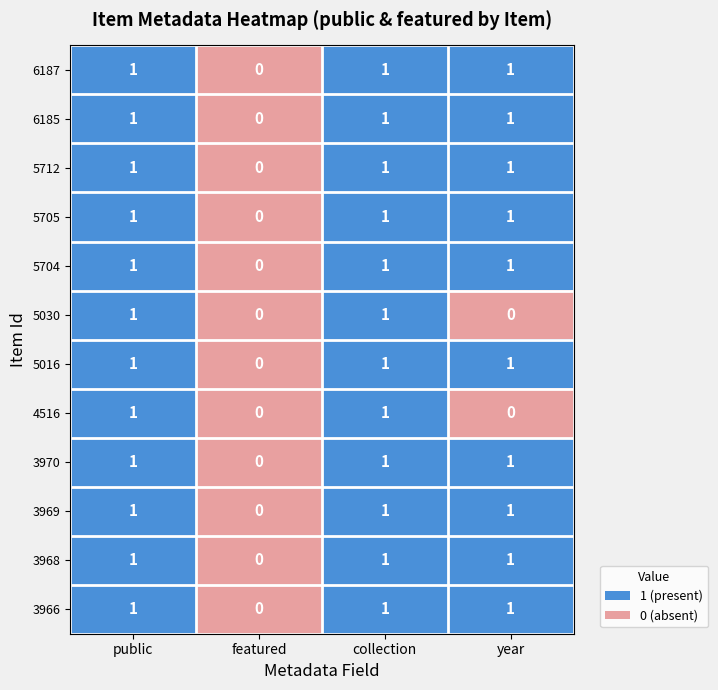

The value of 5016 at public is 0. True or false?

False